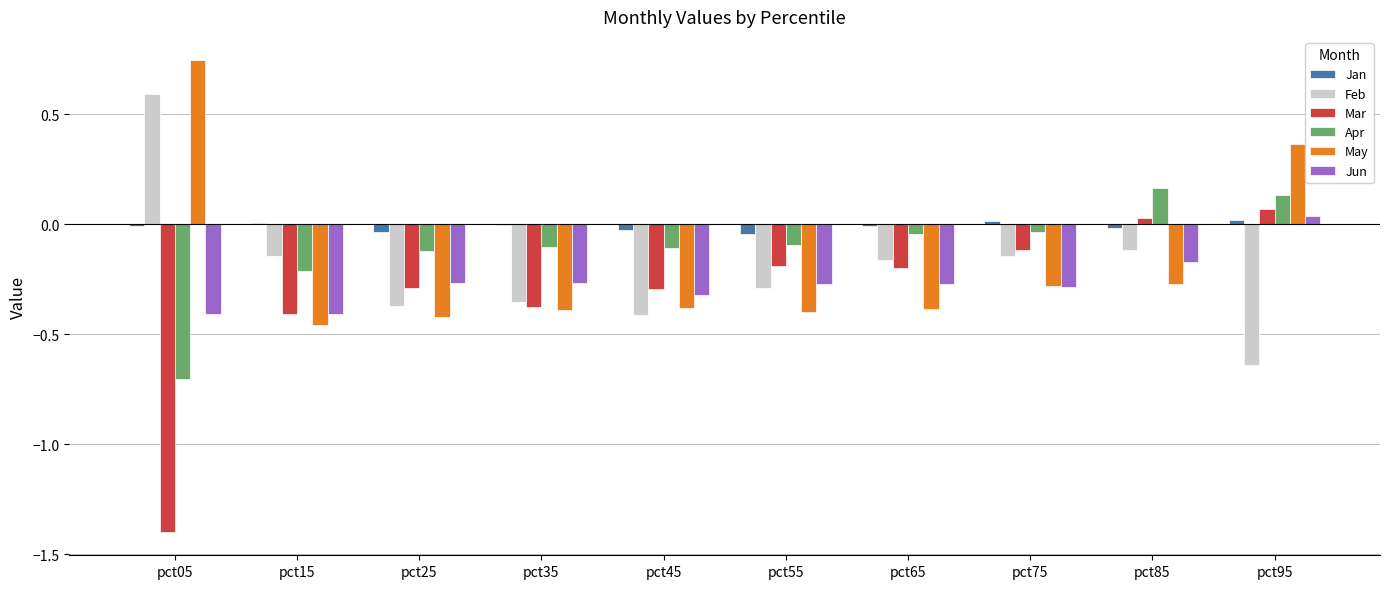

Which series changed the most between pct55 and pct85?

Apr